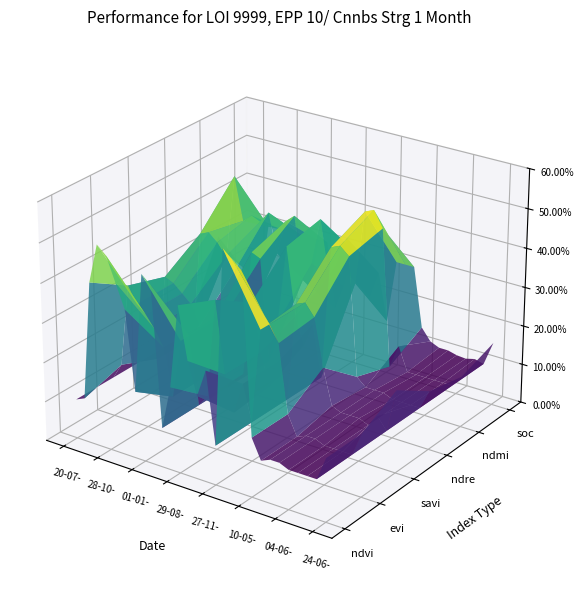

Reading left to right, list all the values displayed in this chart.

ndvi: 20-07-2022=0.1	03-09-2022=0.1	23-09-2022=0.4	08-10-2022=0.5	28-10-2022=0.5	12-11-2022=0.4	27-11-2022=0.4	12-12-2022=0.2	01-01-2023=0.5	11-01-2023=0.5	20-06-2023=0.1	10-07-2023=0.2	29-08-2023=0.4	13-10-2023=0.3	28-10-2023=0.2	12-11-2023=0.3	27-11-2023=0.1	12-12-2023=0.6	01-01-2024=0.6	11-01-2024=0.6	10-05-2024=0.1	15-05-2024=0.1	25-05-2024=0.1	30-05-2024=0.1	04-06-2024=0.1	09-06-2024=0.1	14-06-2024=0.1	19-06-2024=0.1	24-06-2024=0.2
evi: 20-07-2022=0.1	03-09-2022=0.1	23-09-2022=0.3	08-10-2022=0.3	28-10-2022=0.3	12-11-2022=0.3	27-11-2022=0.2	12-12-2022=0.1	01-01-2023=0.2	11-01-2023=0.3	20-06-2023=0.1	10-07-2023=0.1	29-08-2023=0.4	13-10-2023=0.2	28-10-2023=0.1	12-11-2023=0.2	27-11-2023=0.1	12-12-2023=0.3	01-01-2024=0.4	11-01-2024=0.3	10-05-2024=0.1	15-05-2024=0.1	25-05-2024=0.1	30-05-2024=0.1	04-06-2024=0.1	09-06-2024=0.1	14-06-2024=0.1	19-06-2024=0.1	24-06-2024=0.2
savi: 20-07-2022=0.1	03-09-2022=0.1	23-09-2022=0.3	08-10-2022=0.3	28-10-2022=0.3	12-11-2022=0.3	27-11-2022=0.2	12-12-2022=0.1	01-01-2023=0.3	11-01-2023=0.3	20-06-2023=0.1	10-07-2023=0.1	29-08-2023=0.3	13-10-2023=0.2	28-10-2023=0.1	12-11-2023=0.2	27-11-2023=0.1	12-12-2023=0.3	01-01-2024=0.4	11-01-2024=0.3	10-05-2024=0.2	15-05-2024=0.1	25-05-2024=0.1	30-05-2024=0.1	04-06-2024=0.1	09-06-2024=0.1	14-06-2024=0.1	19-06-2024=0.1	24-06-2024=0.2
ndre: 20-07-2022=0.1	03-09-2022=0.1	23-09-2022=0.4	08-10-2022=0.4	28-10-2022=0.4	12-11-2022=0.3	27-11-2022=0.3	12-12-2022=0.2	01-01-2023=0.4	11-01-2023=0.4	20-06-2023=0.1	10-07-2023=0.2	29-08-2023=0.4	13-10-2023=0.2	28-10-2023=0.2	12-11-2023=0.2	27-11-2023=0.1	12-12-2023=0.4	01-01-2024=0.5	11-01-2024=0.4	10-05-2024=0.1	15-05-2024=0.1	25-05-2024=0.1	30-05-2024=0.1	04-06-2024=0.1	09-06-2024=0.1	14-06-2024=0.1	19-06-2024=0.1	24-06-2024=0.1
ndmi: 20-07-2022=0.3	03-09-2022=0.3	23-09-2022=0.5	08-10-2022=0.4	28-10-2022=0.4	12-11-2022=0.4	27-11-2022=0.4	12-12-2022=0.3	01-01-2023=0.4	11-01-2023=0.4	20-06-2023=0.3	10-07-2023=0.3	29-08-2023=0.4	13-10-2023=0.3	28-10-2023=0.3	12-11-2023=0.4	27-11-2023=0.3	12-12-2023=0.5	01-01-2024=0.5	11-01-2024=0.5	10-05-2024=0.1	15-05-2024=0.2	25-05-2024=0.1	30-05-2024=0.1	04-06-2024=0.1	09-06-2024=0.1	14-06-2024=0.1	19-06-2024=0.1	24-06-2024=0.1
soc: 20-07-2022=0.1	03-09-2022=0.1	23-09-2022=0.3	08-10-2022=0.3	28-10-2022=0.3	12-11-2022=0.3	27-11-2022=0.3	12-12-2022=0.2	01-01-2023=0.3	11-01-2023=0.3	20-06-2023=0.1	10-07-2023=0.2	29-08-2023=0.3	13-10-2023=0.2	28-10-2023=0.2	12-11-2023=0.3	27-11-2023=0.1	12-12-2023=0.3	01-01-2024=0.3	11-01-2024=0.3	10-05-2024=0.1	15-05-2024=0.1	25-05-2024=0.1	30-05-2024=0.1	04-06-2024=0.1	09-06-2024=0.1	14-06-2024=0.1	19-06-2024=0.1	24-06-2024=0.2